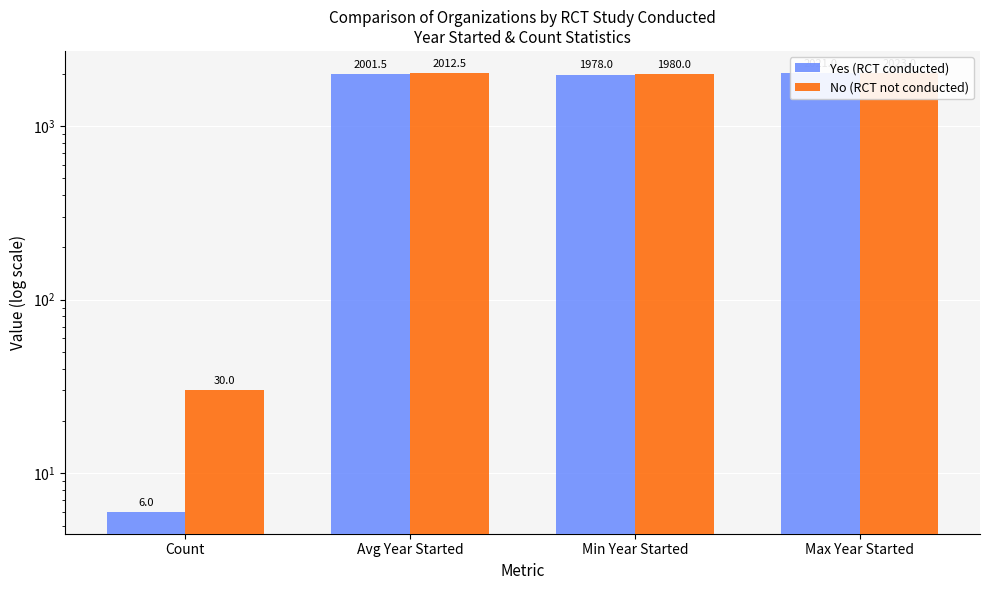

Reading left to right, what are all the values shown in this chart?

Yes (RCT conducted): 6.0	2001.5	1978.0	2021.0
No (RCT not conducted): 30.0	2012.5	1980.0	2023.0